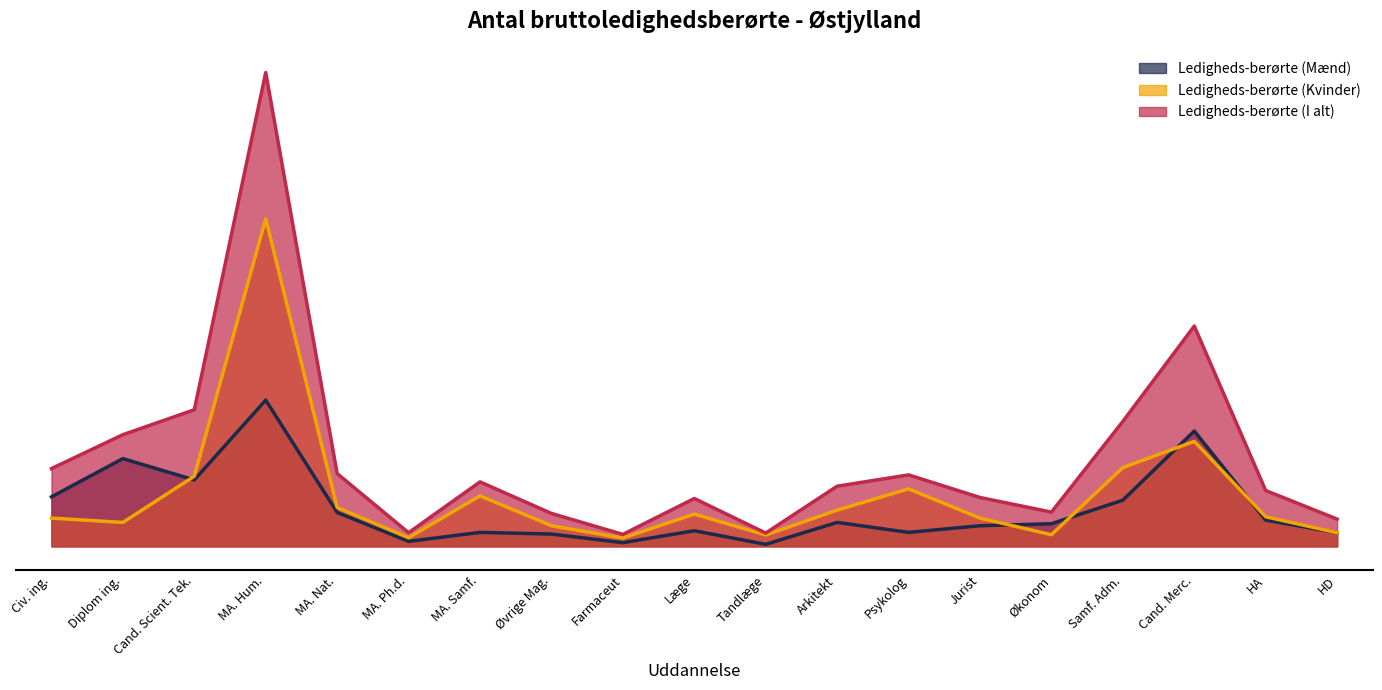

Reading left to right, list all the values displayed in this chart.

Ledigheds-berørte (Mænd): 149	264	200	440	102	15	42	37	11	47	6	72	42	62	68	139	347	79	41
Ledigheds-berørte (Kvinder): 85	72	211	986	117	26	152	62	25	97	34	109	173	85	35	237	316	89	41
Ledigheds-berørte (I alt): 234	336	411	1426	219	41	194	99	36	144	40	181	215	147	103	376	663	168	82